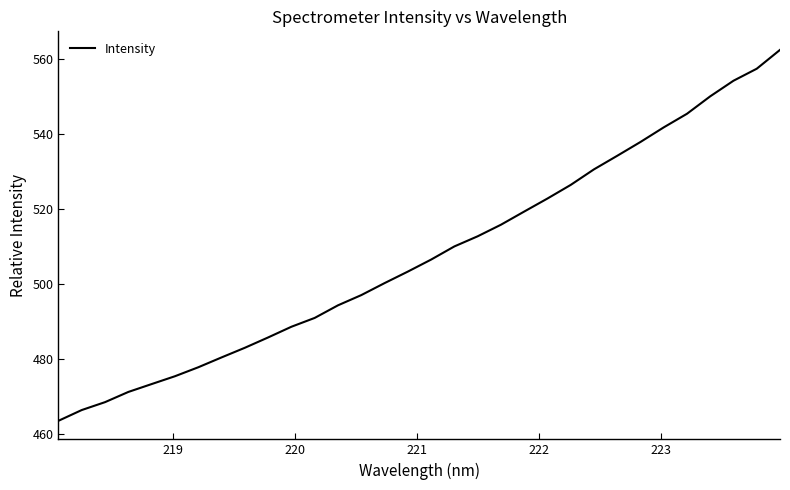

What is the difference between the maximum and minimum values?

99.0